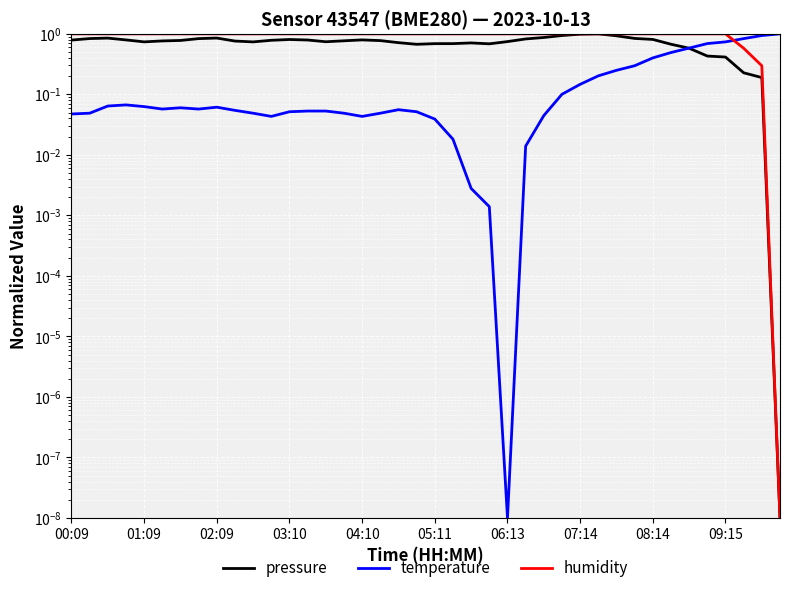

Count the humidity values in the range 1 to 2.

37